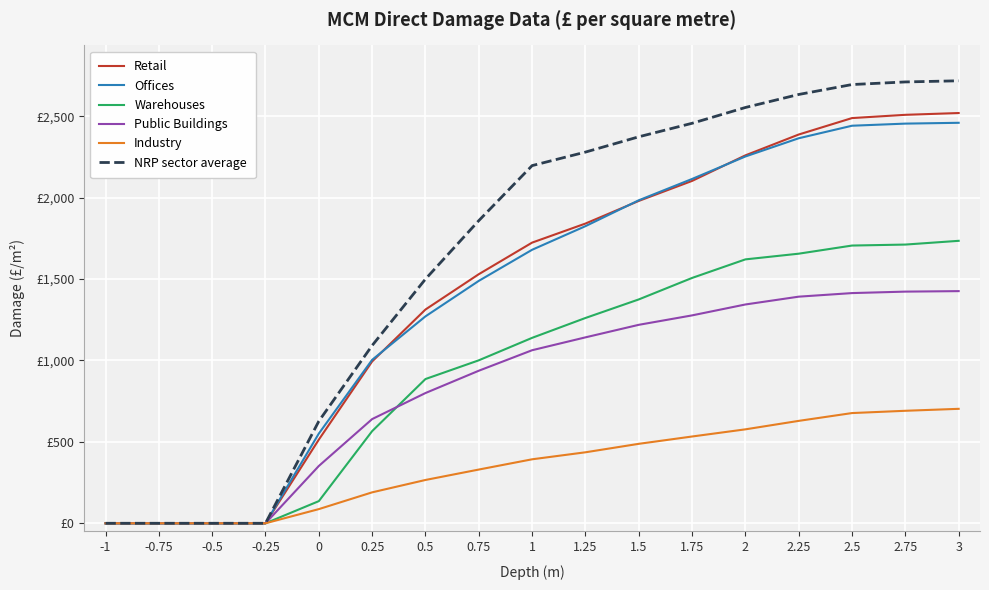

At how many categories does at least one series exceed 2150?

9